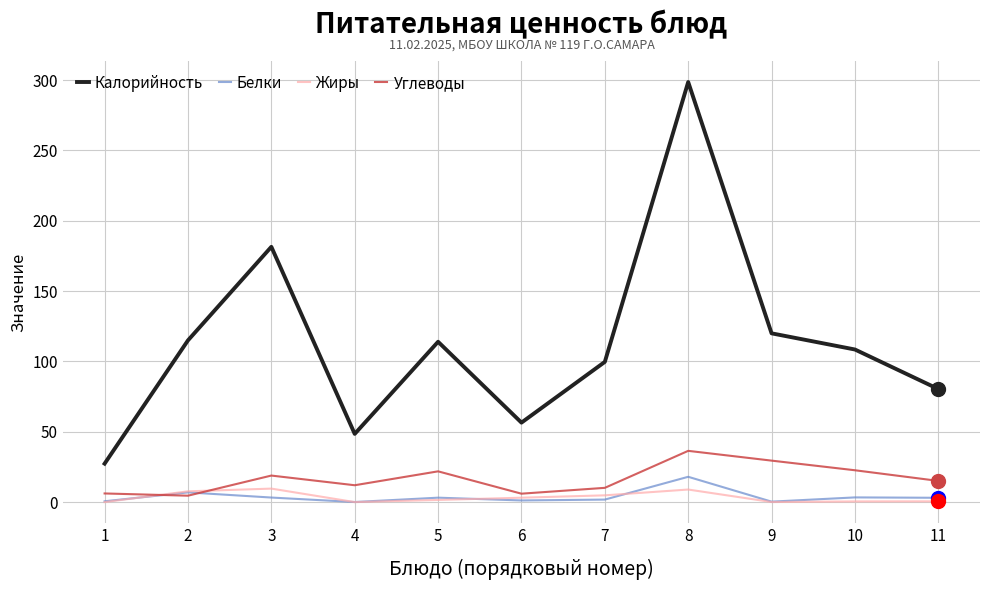

How many interior local peaks does the Углеводы series have?

3